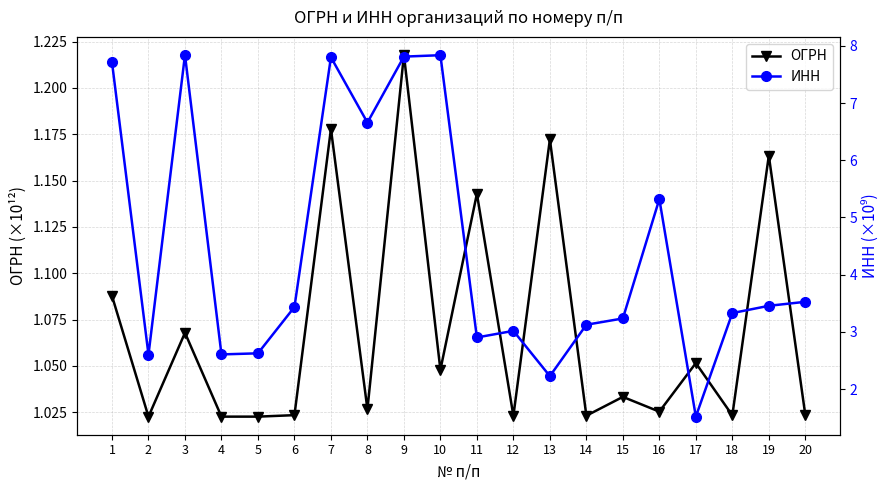

What is the approximate value of ОГРН at 2?

1.0